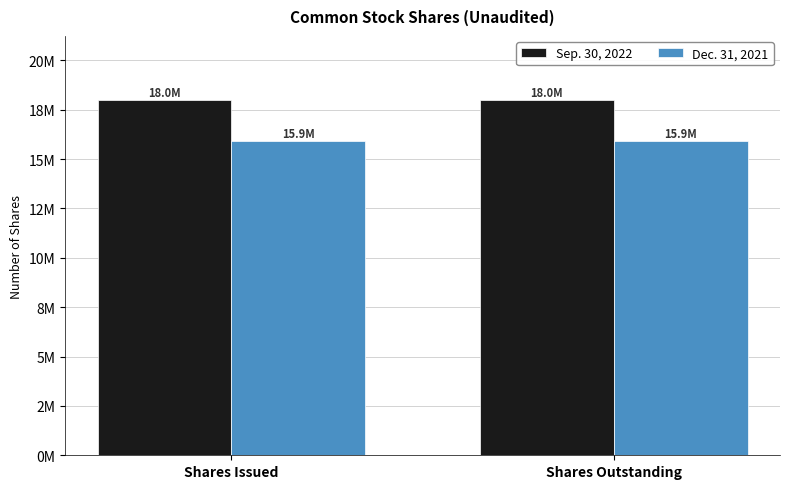

Does the chart contain any negative values?

No